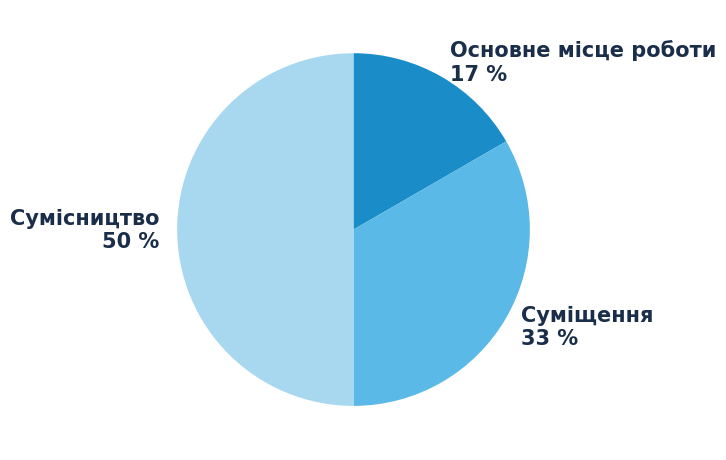

What percentage is the Основне місце роботи slice, to the nearest percent?

17%